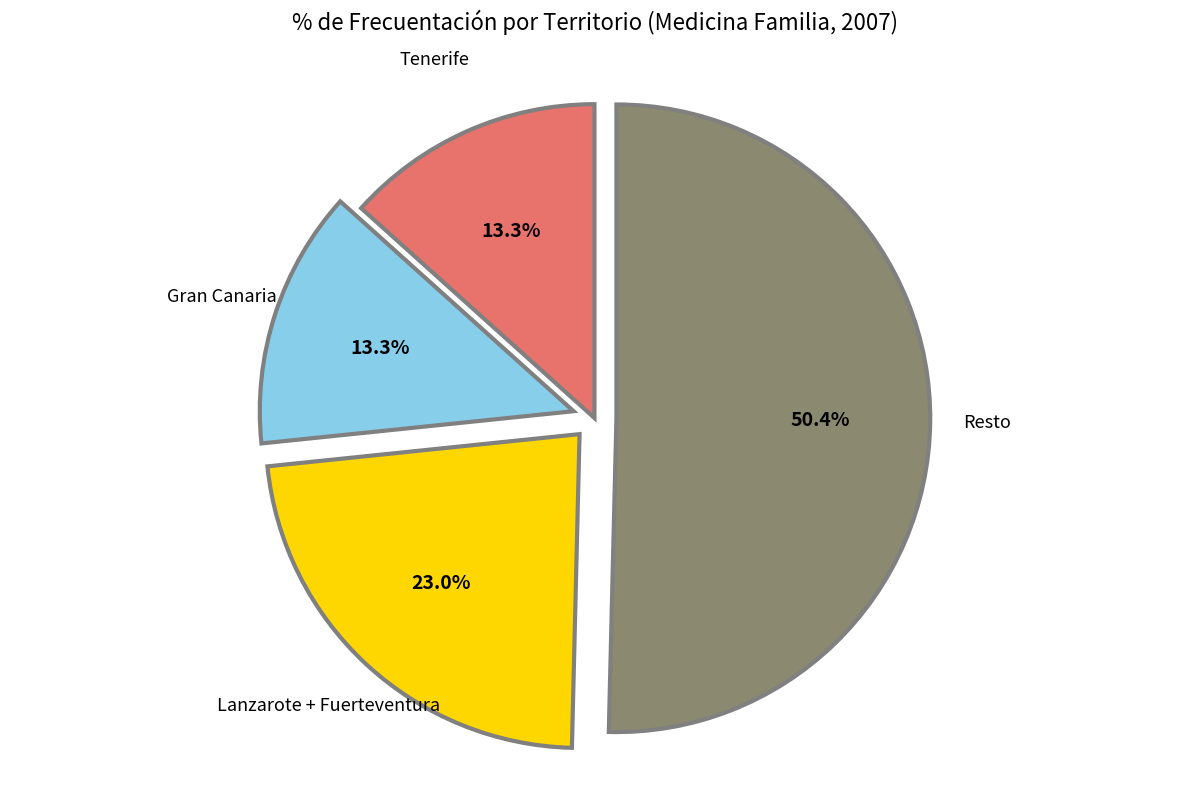

Is there a majority slice in this chart?

Yes